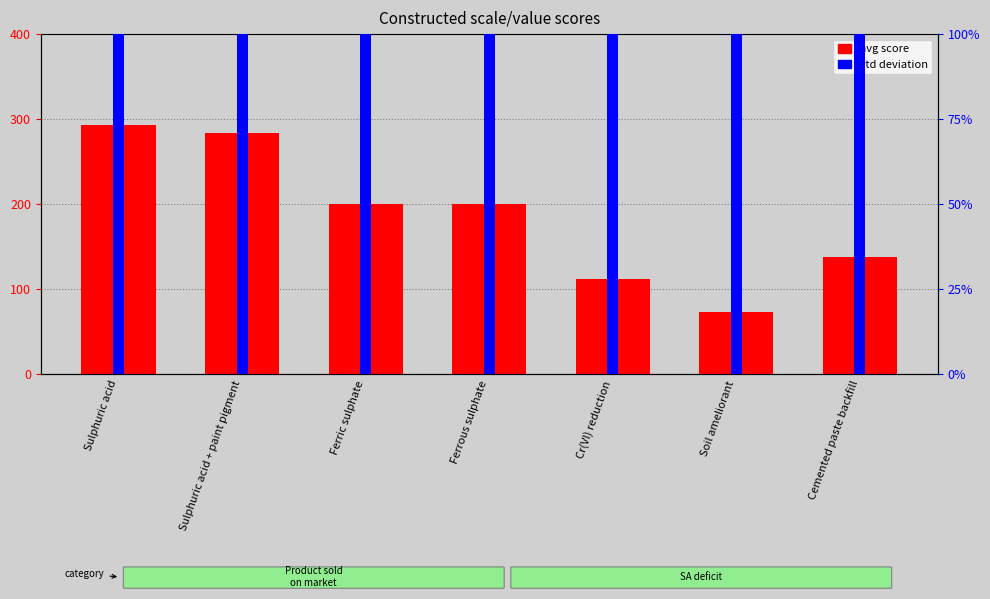

At which label is avg score (×80) closest to 183?

Ferric sulphate